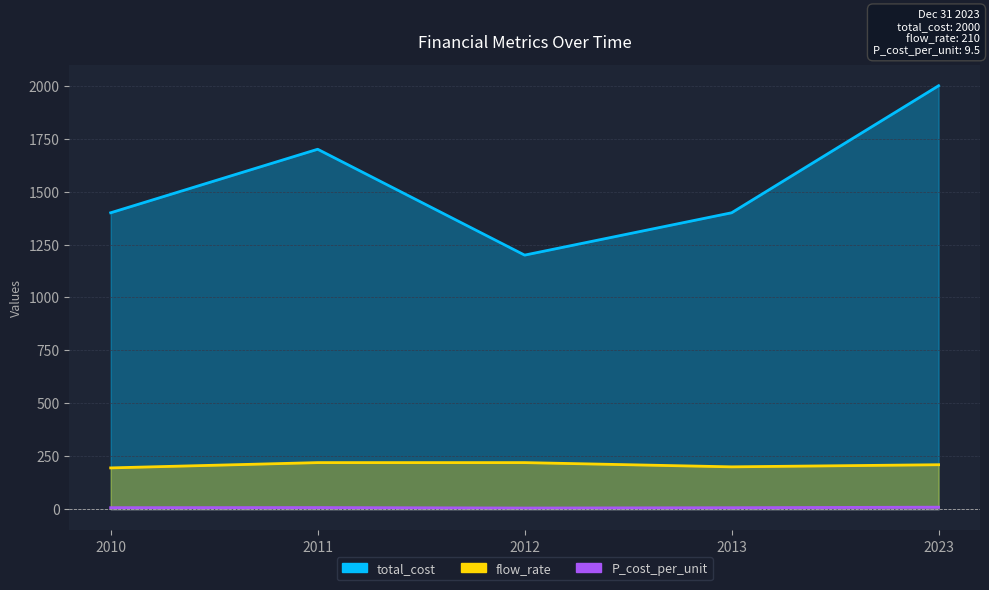

Between 2010 and 2012, which is larger?

2010